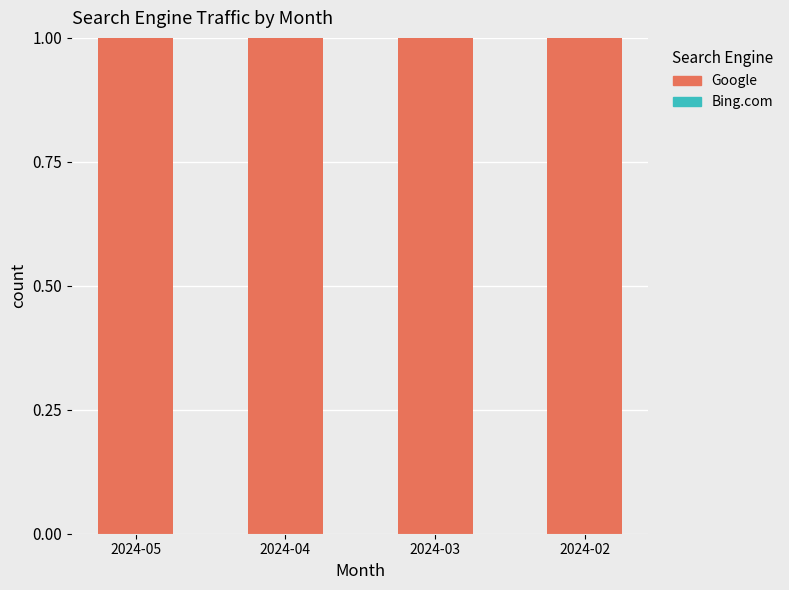

Is it true that Google equals 1 at 2024-03?

True